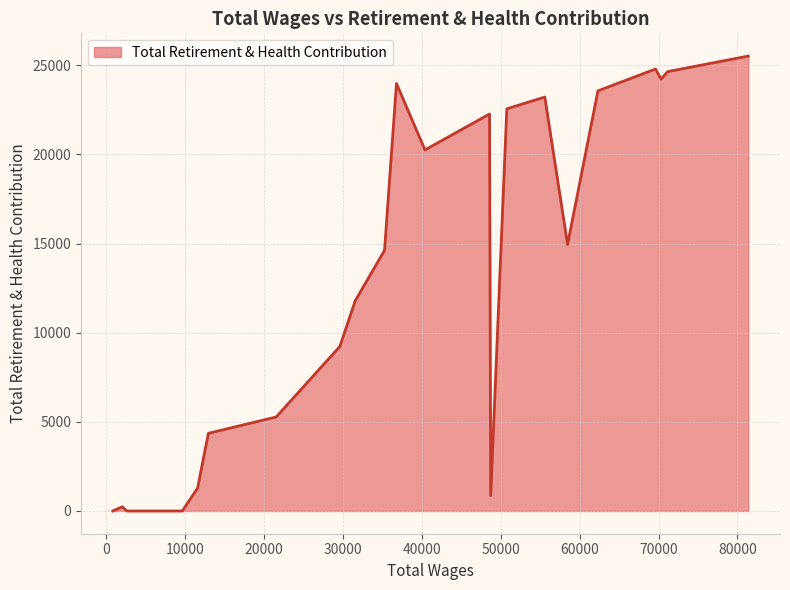

What is the greatest value displayed?

25514